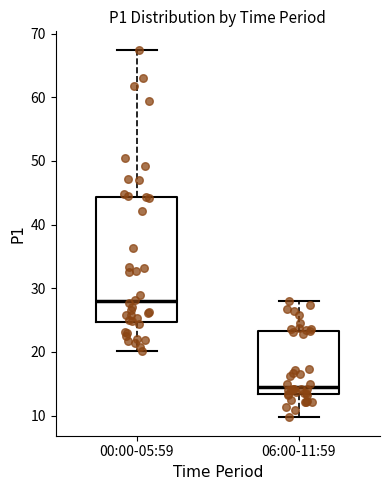

Where does the lower whisker of the box for 00:00-05:59 end on the y-axis? The values are not printed on the chart, so give them approximately, as read against the axis.

20